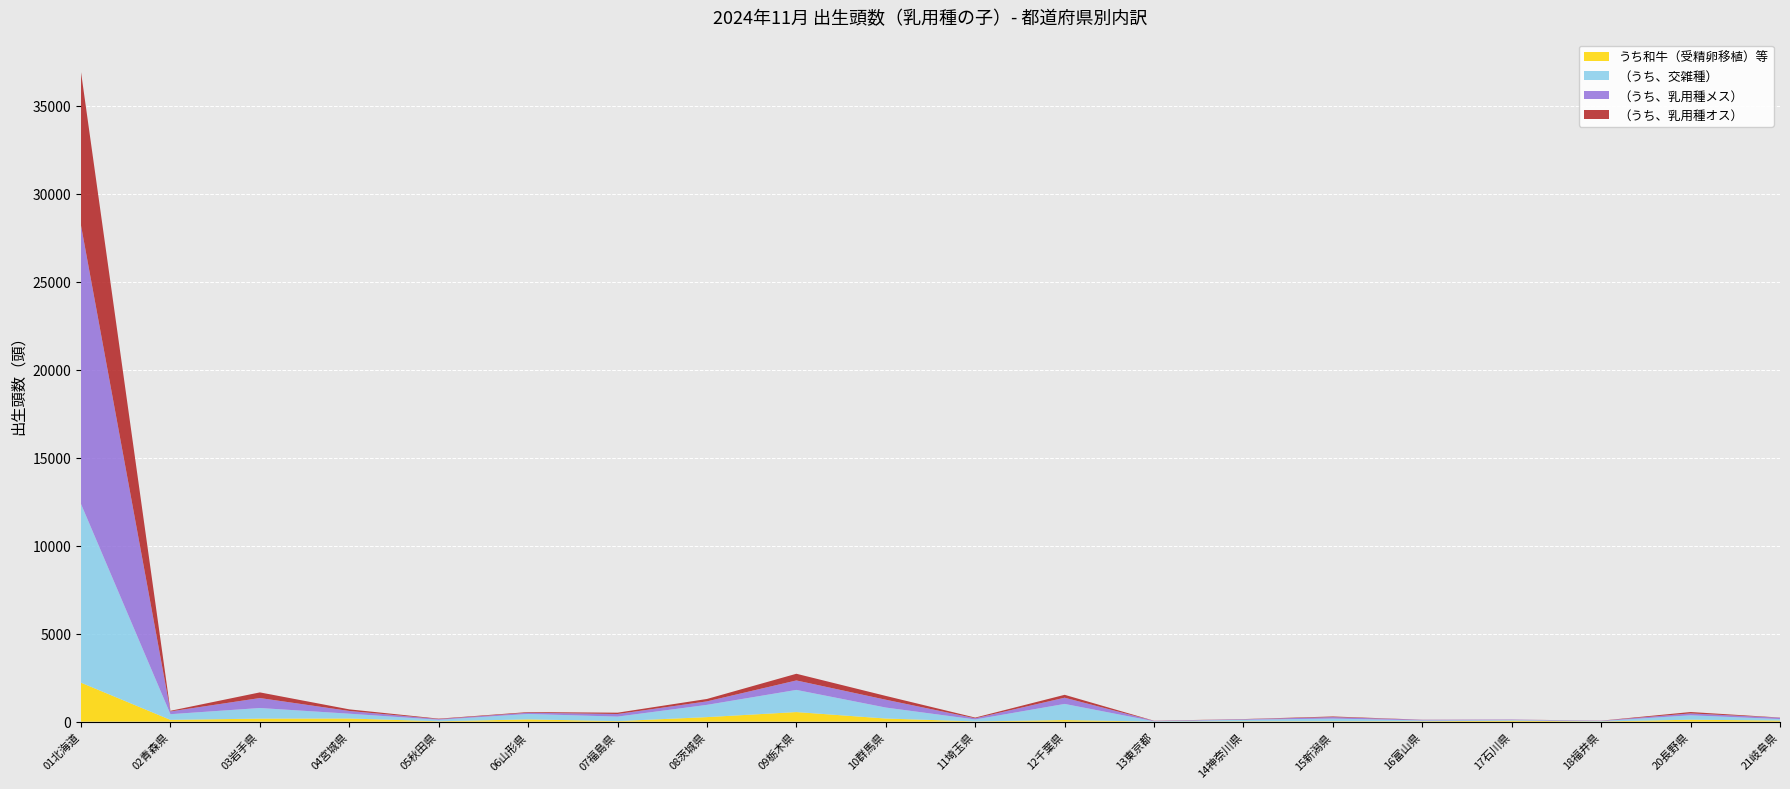

Reading left to right, list all the values displayed in this chart.

うち和牛（受精卵移植）等: 01北海道=2215	02青森県=102	03岩手県=173	04宮城県=180	05秋田県=22	06山形県=129	07福島県=31	08茨城県=258	09栃木県=546	10群馬県=178	11埼玉県=14	12千葉県=90	13東京都=3	14神奈川県=20	15新潟県=23	16富山県=24	17石川県=53	18福井県=11	20長野県=111	21岐阜県=62
（うち、交雑種）: 01北海道=10157	02青森県=323	03岩手県=603	04宮城県=273	05秋田県=85	06山形県=309	07福島県=256	08茨城県=697	09栃木県=1259	10群馬県=624	11埼玉県=111	12千葉県=918	13東京都=20	14神奈川県=88	15新潟県=153	16富山県=46	17石川県=36	18福井県=24	20長野県=251	21岐阜県=85
（うち、乳用種メス）: 01北海道=15829	02青森県=157	03岩手県=567	04宮城県=155	05秋田県=39	06山形県=71	07福島県=148	08茨城県=199	09栃木県=538	10群馬県=445	11埼玉県=66	12千葉県=354	13東京都=20	14神奈川県=28	15新潟県=83	16富山県=35	17石川県=29	18福井県=16	20長野県=107	21岐阜県=75
（うち、乳用種オス）: 01北海道=8721	02青森県=36	03岩手県=321	04宮城県=91	05秋田県=25	06山形県=36	07福島県=75	08茨城県=136	09栃木県=380	10群馬県=216	11埼玉県=41	12千葉県=164	13東京都=9	14神奈川県=11	15新潟県=36	16富山県=6	17石川県=4	18福井県=6	20長野県=79	21岐阜県=12